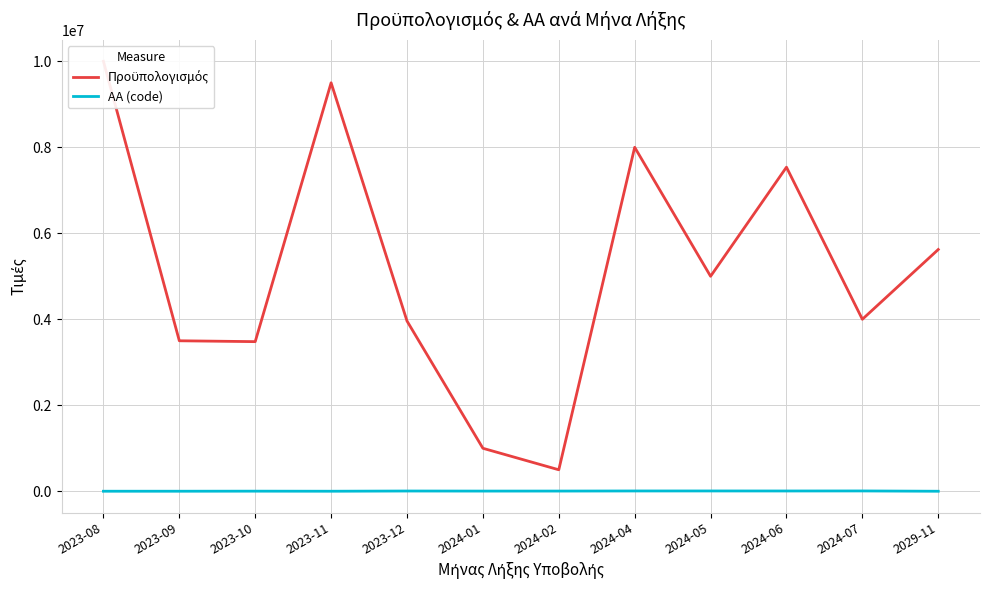

What is the lowest value of the ΑΑ (code) series?

666